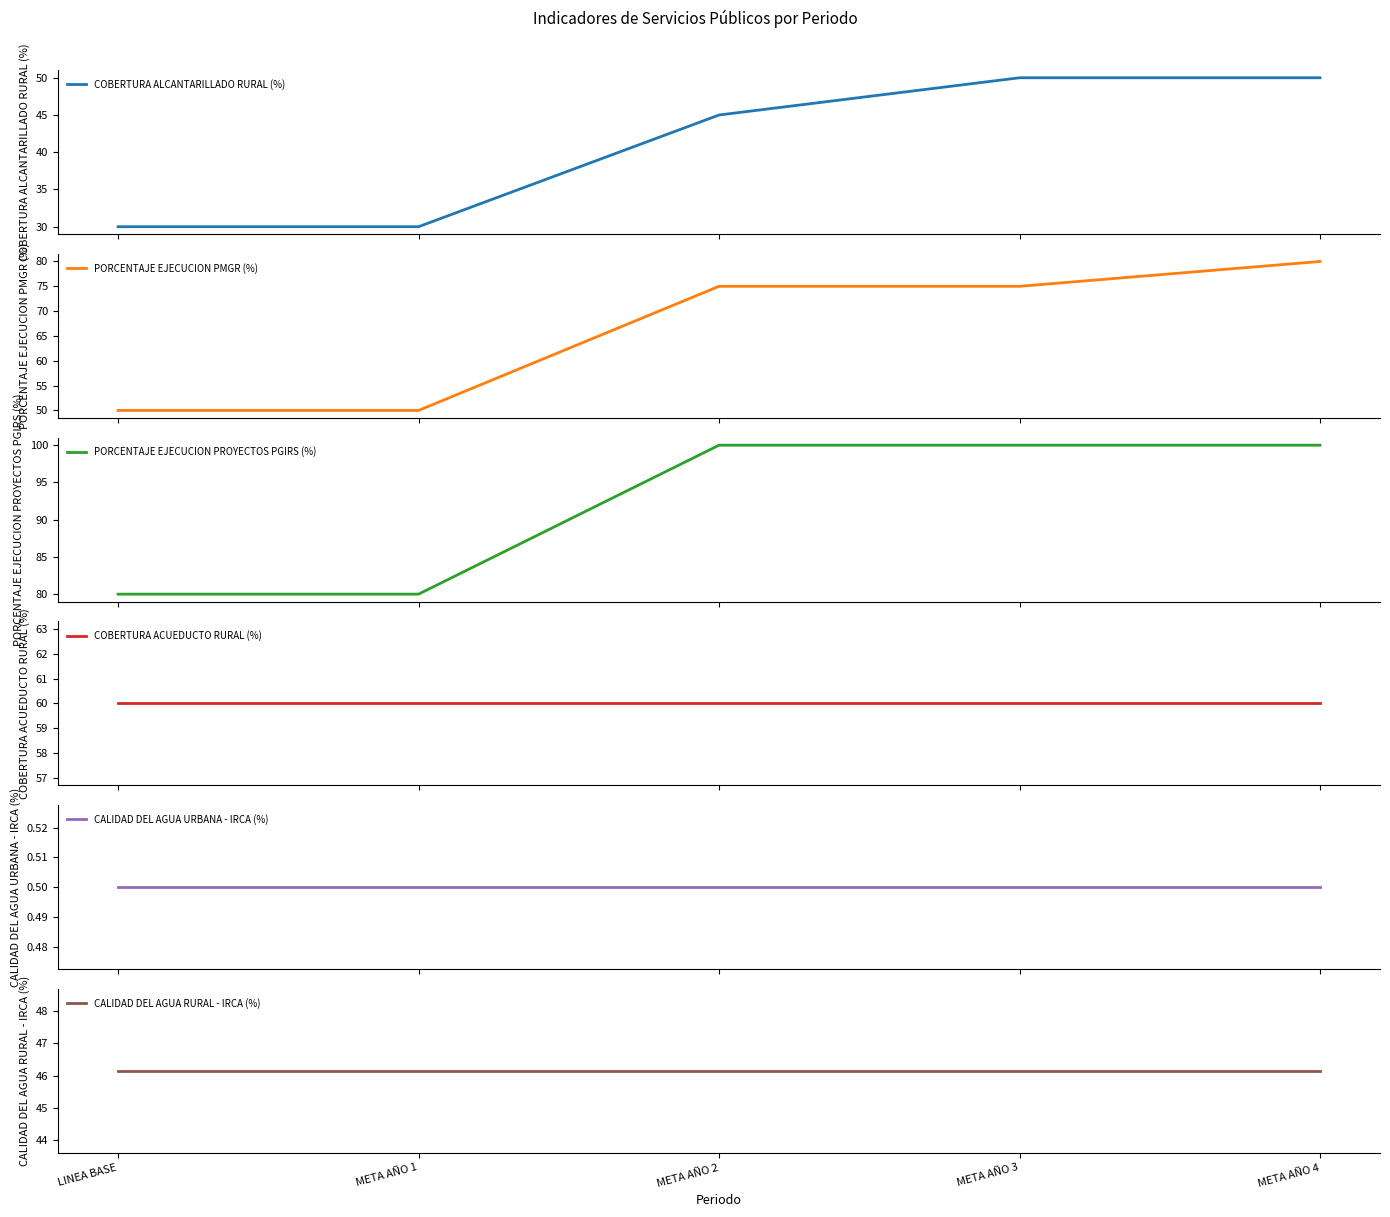

What is the label of the 3rd point from the left?

META AÑO 2